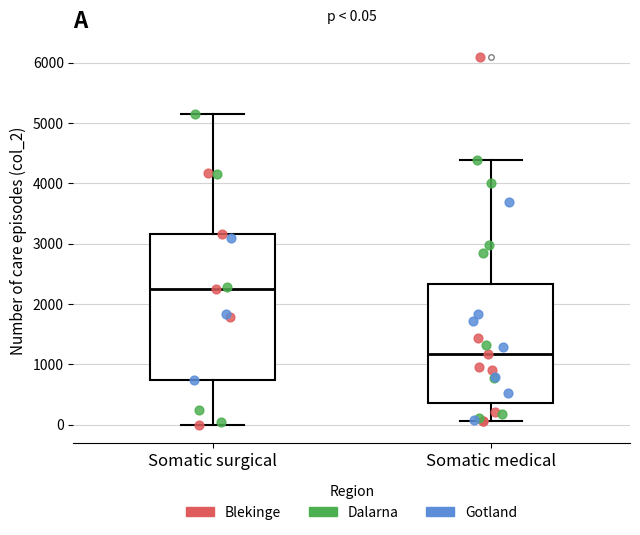

Which box's median line is the highest?

Somatic surgical